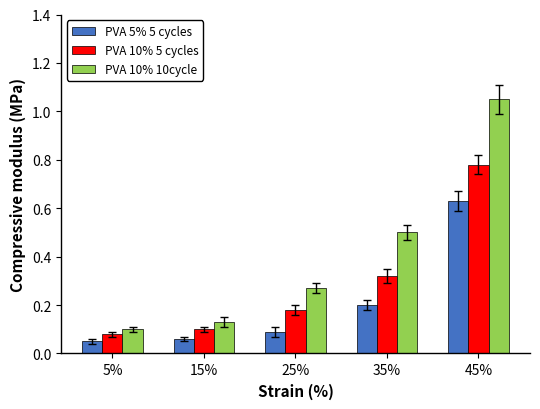

Which series has the largest total across all categories?

PVA 10% 10cycle